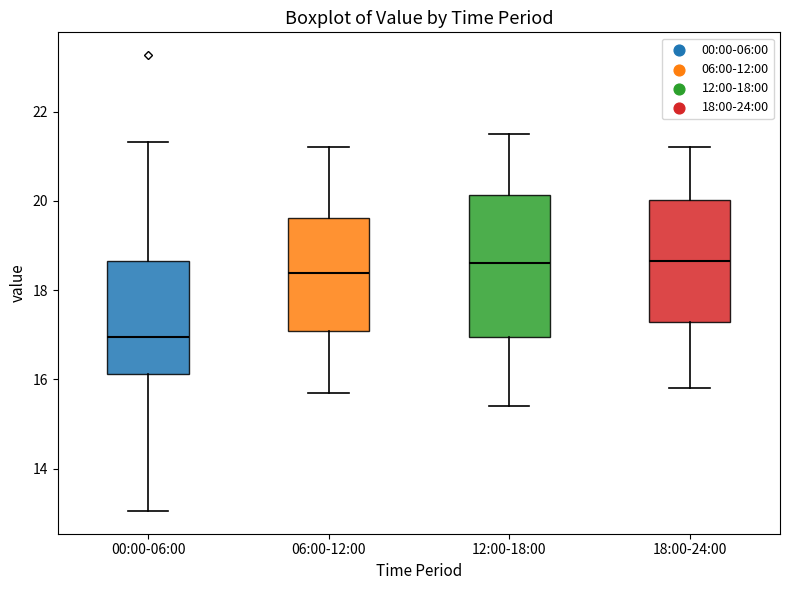

Which box has the lowest median line?

00:00-06:00